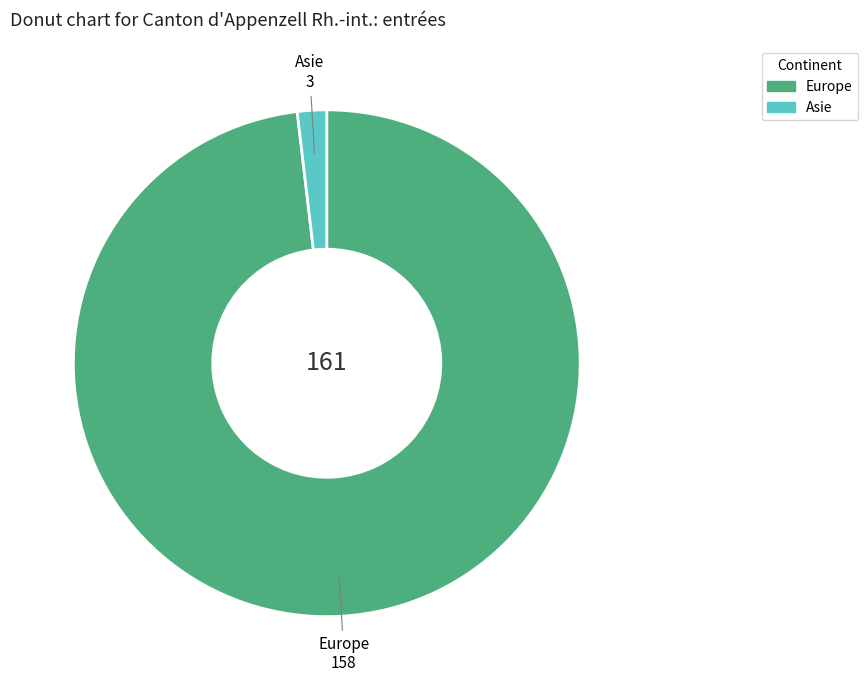

Is Europe the majority of the pie?

Yes